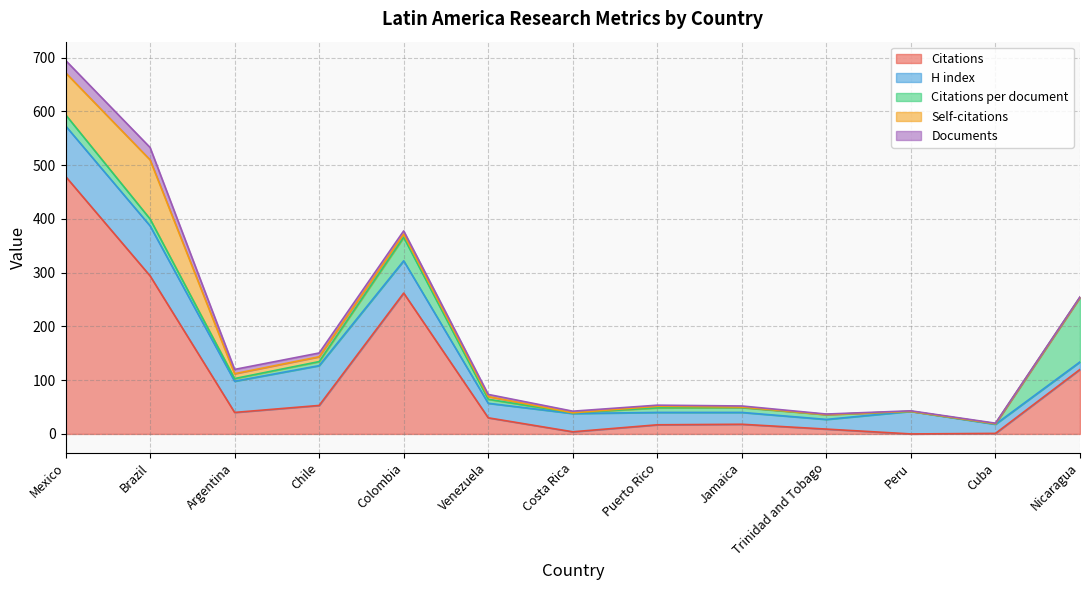

What is the greatest value displayed?

479.0